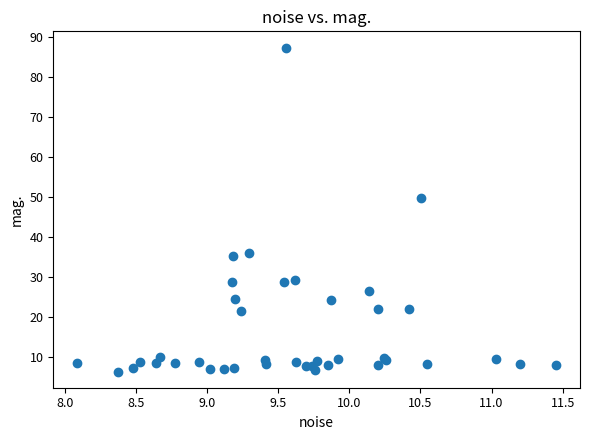

What Y value in the scatter plot is closest to 46?

49.8